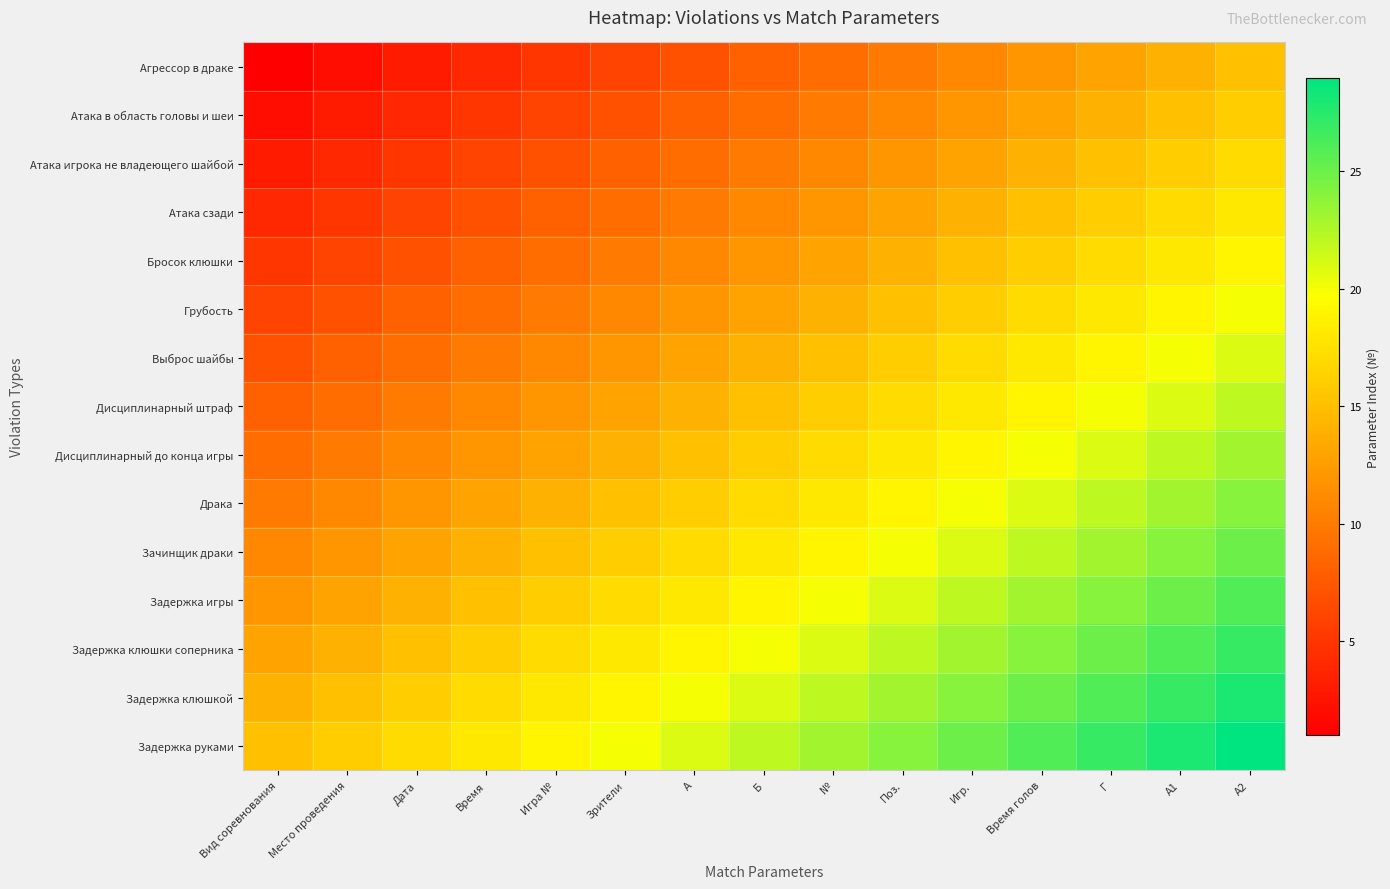

What is the total value across all series at Поз.?

255